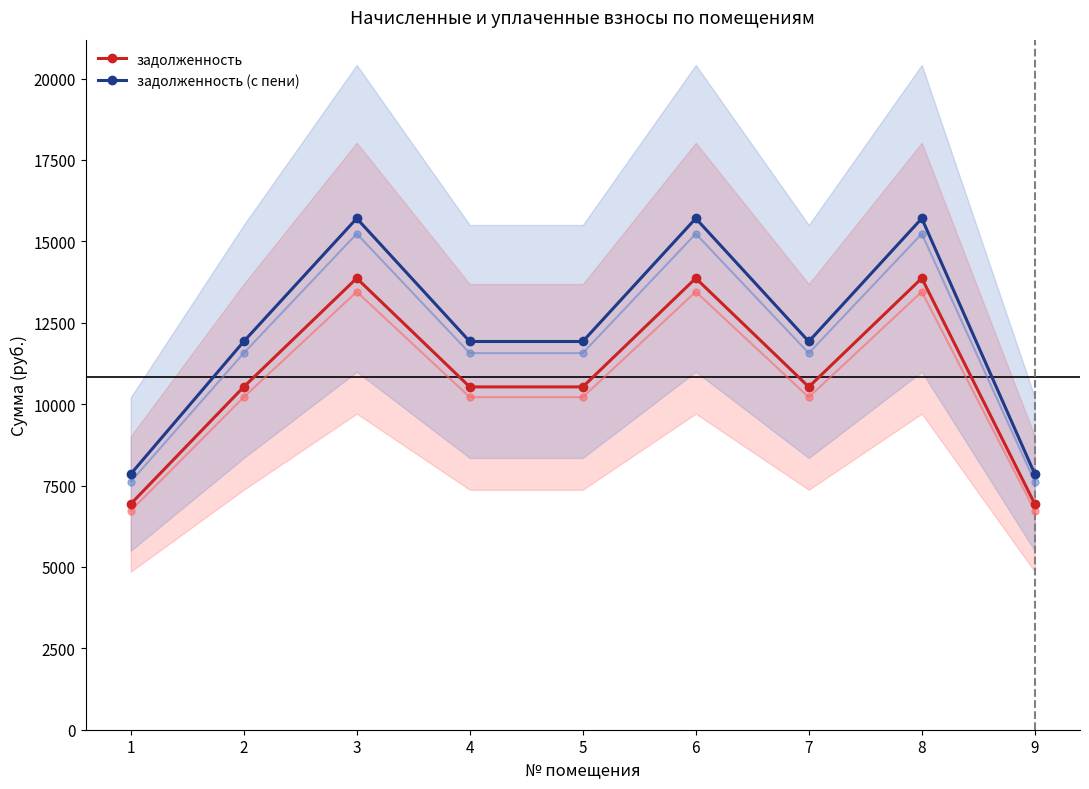

True or false: задолженность (с пени) and задолженность cross at least once.

False